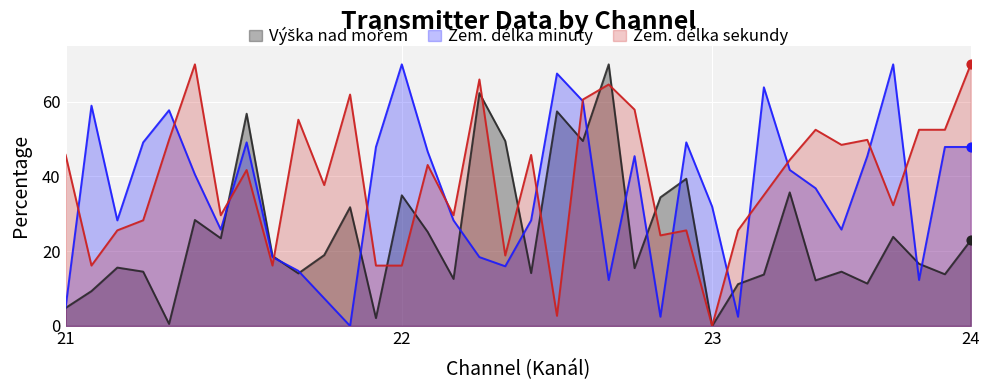

Which series contains the lowest Y value?

Výška nad mořem